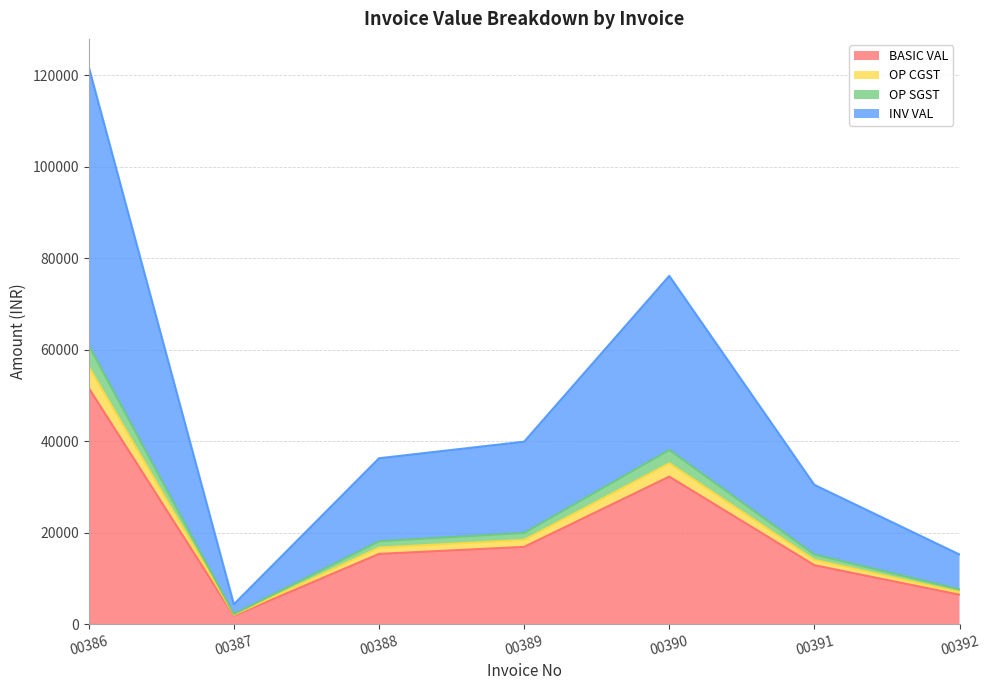

Which category has the highest value across all series?

00386